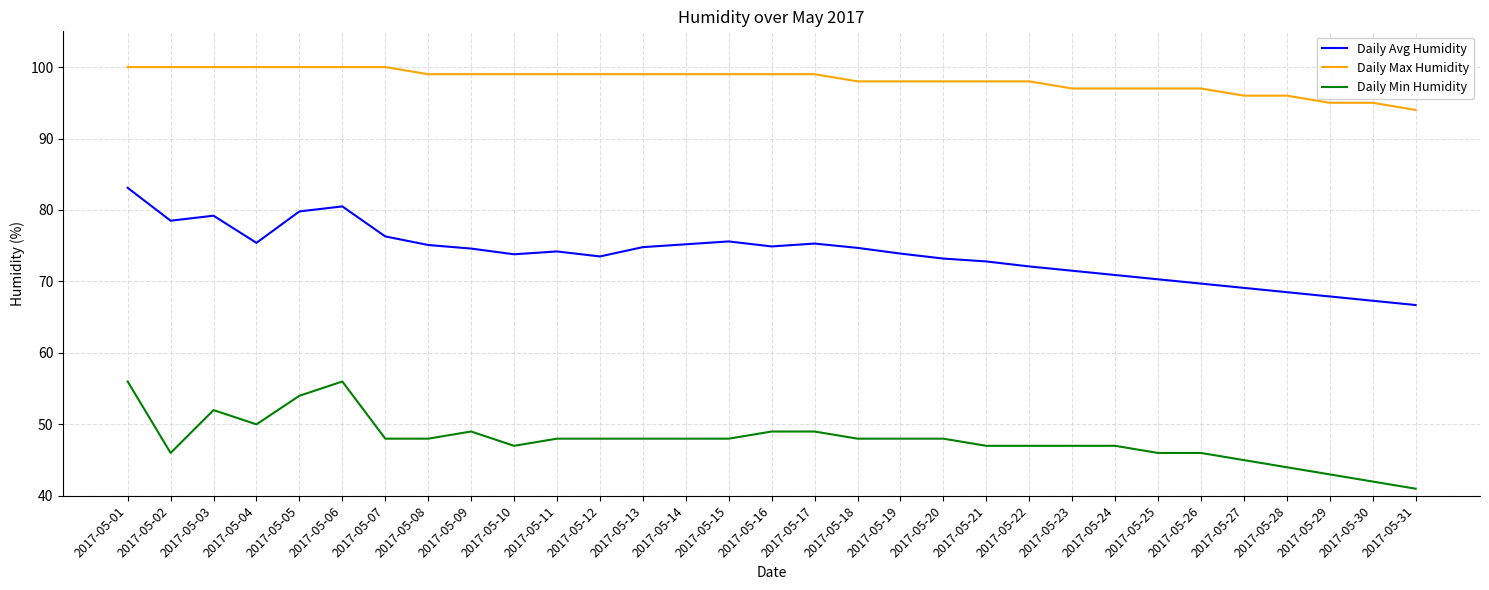

What is the maximum value for Daily Min Humidity?

56.0